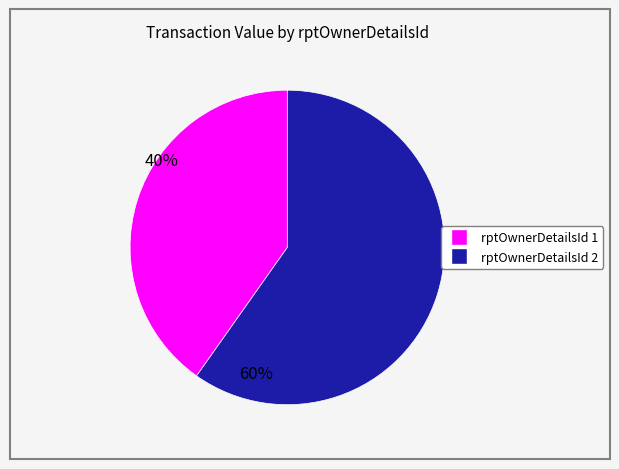

Is there any slice that represents more than half of the pie?

Yes